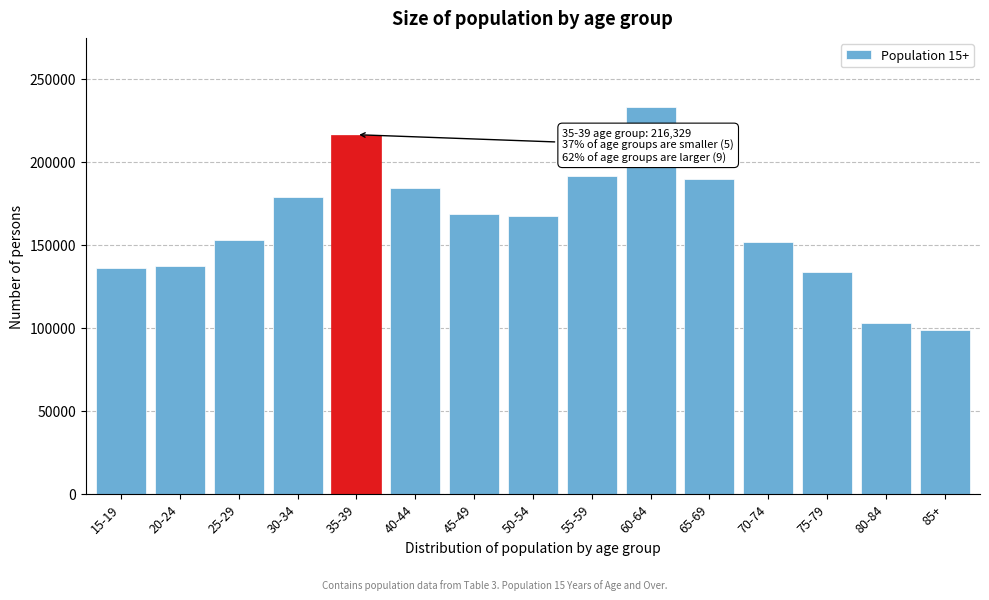

Is it true that the value at 45-49 is 296220?

False